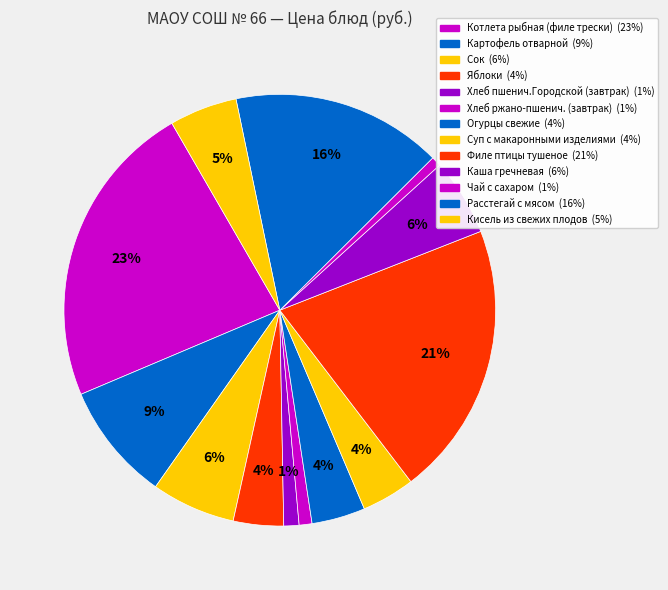

Does Расстегай с мясом represent more than half of the total?

No